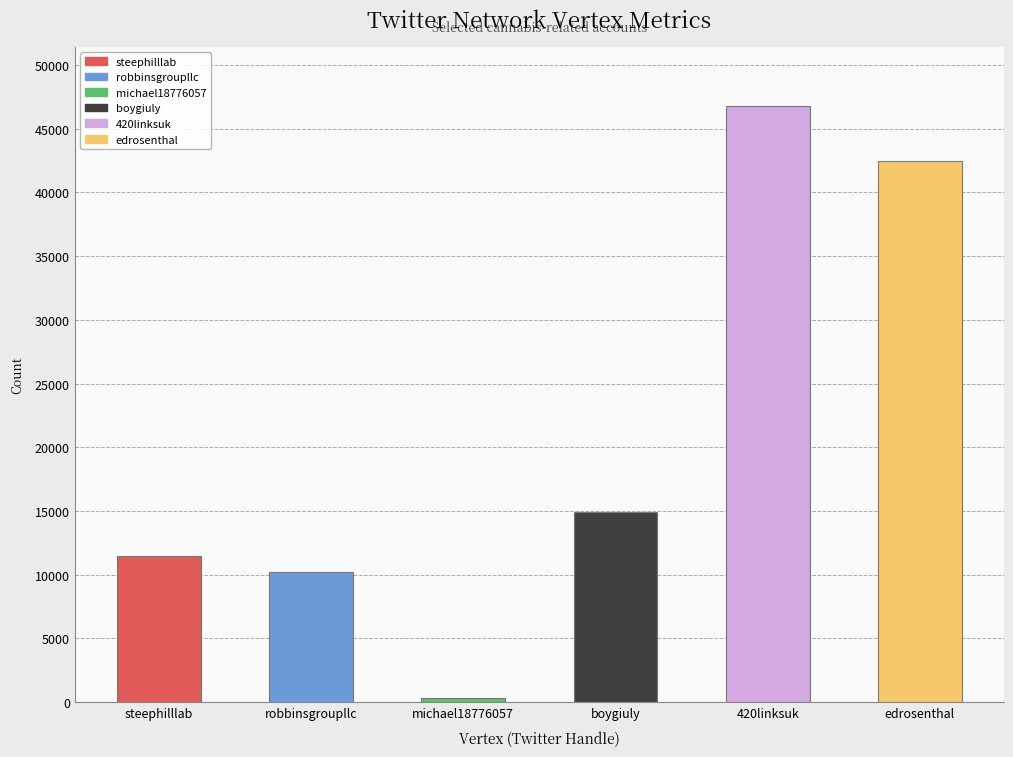

Are the bars horizontal?

No